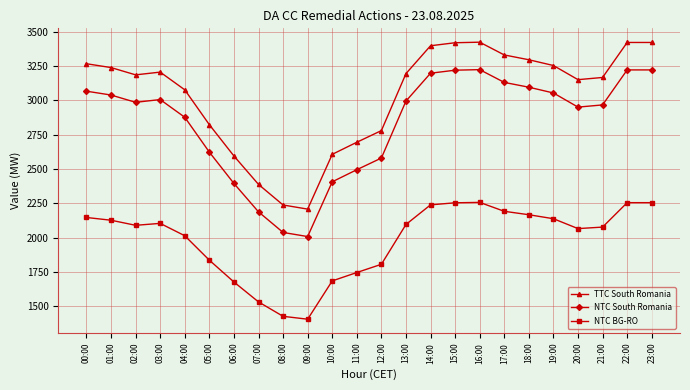

Rank the series at 13:00 from lowest to highest value.

NTC BG-RO, NTC South Romania, TTC South Romania